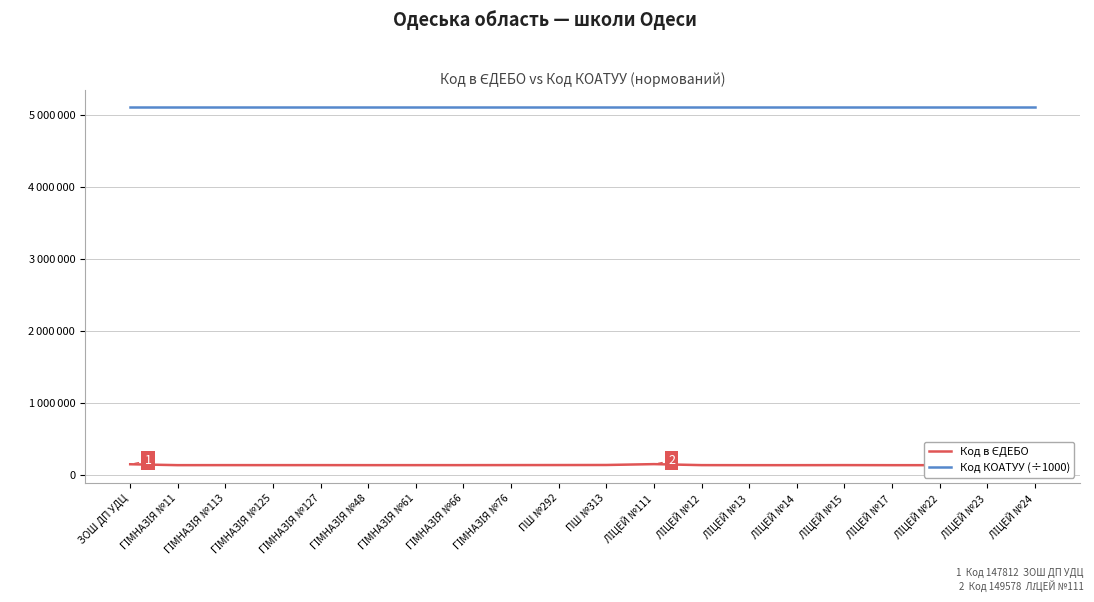

True or false: Код КОАТУУ (÷1000) and Код в ЄДЕБО cross at least once.

False